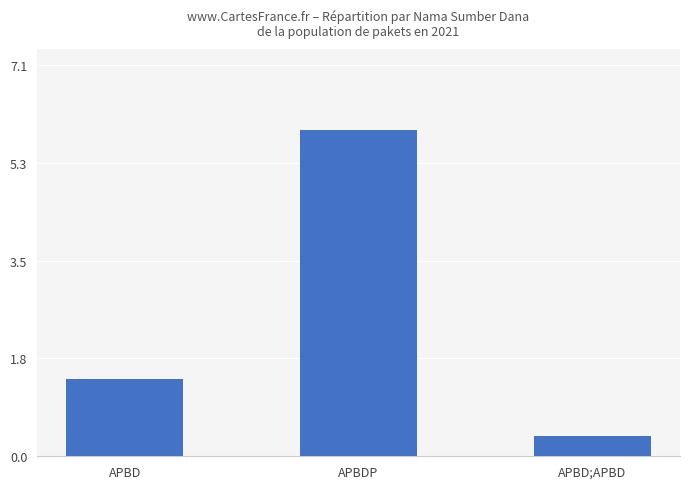

How many data points are less than 1?

1